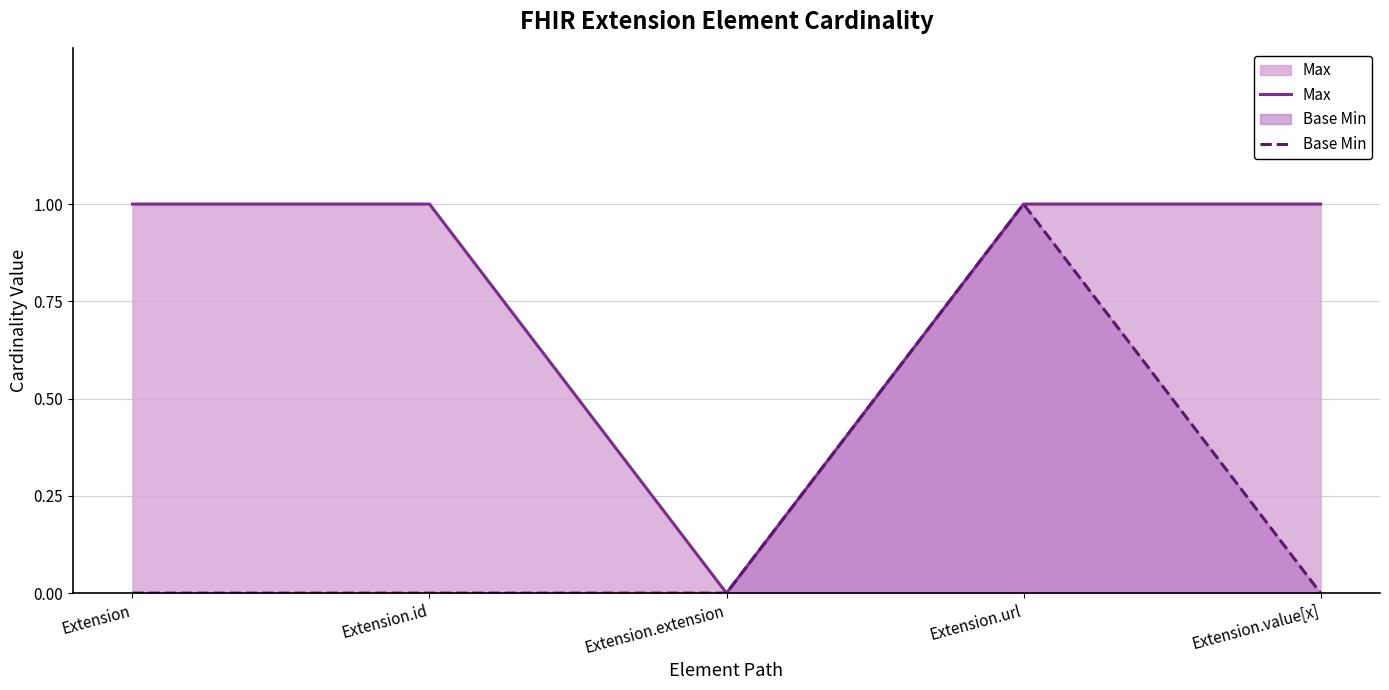

How many interior local valleys does the Max series have?

1